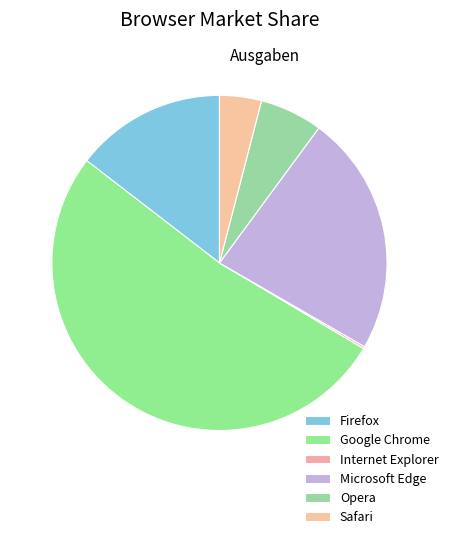

Count the number of slices in the pie.

6